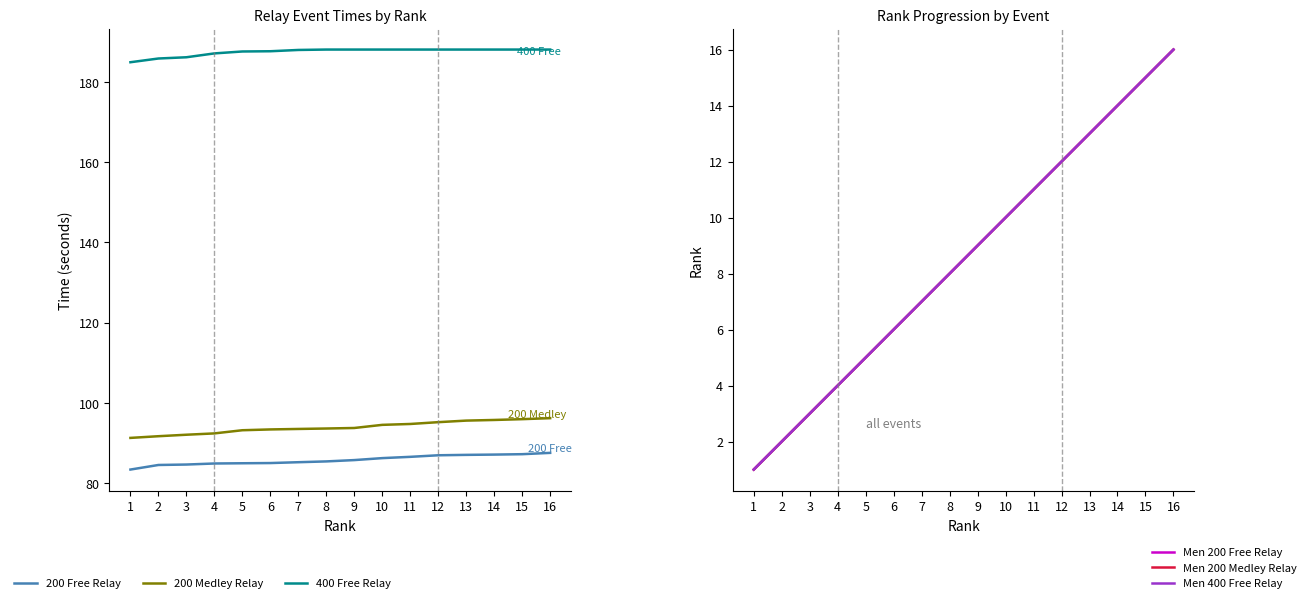

At which category is the sum across all series the highest?

16